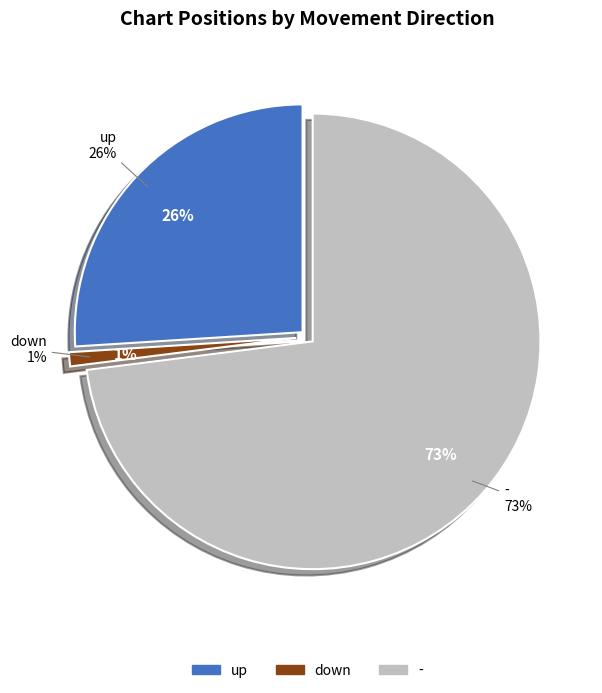

To the nearest percent, what is the difference between the largest and smallest slice percentages?

72%